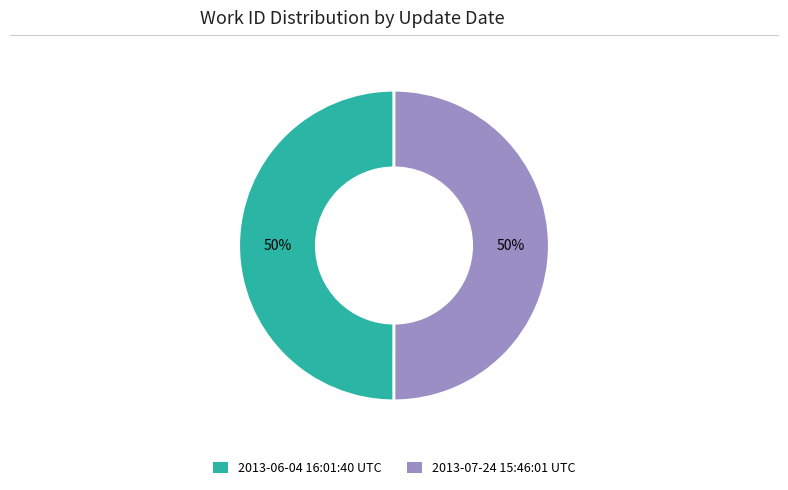

What percentage is the 2013-07-24 15:46:01 UTC slice, to the nearest percent?

50%